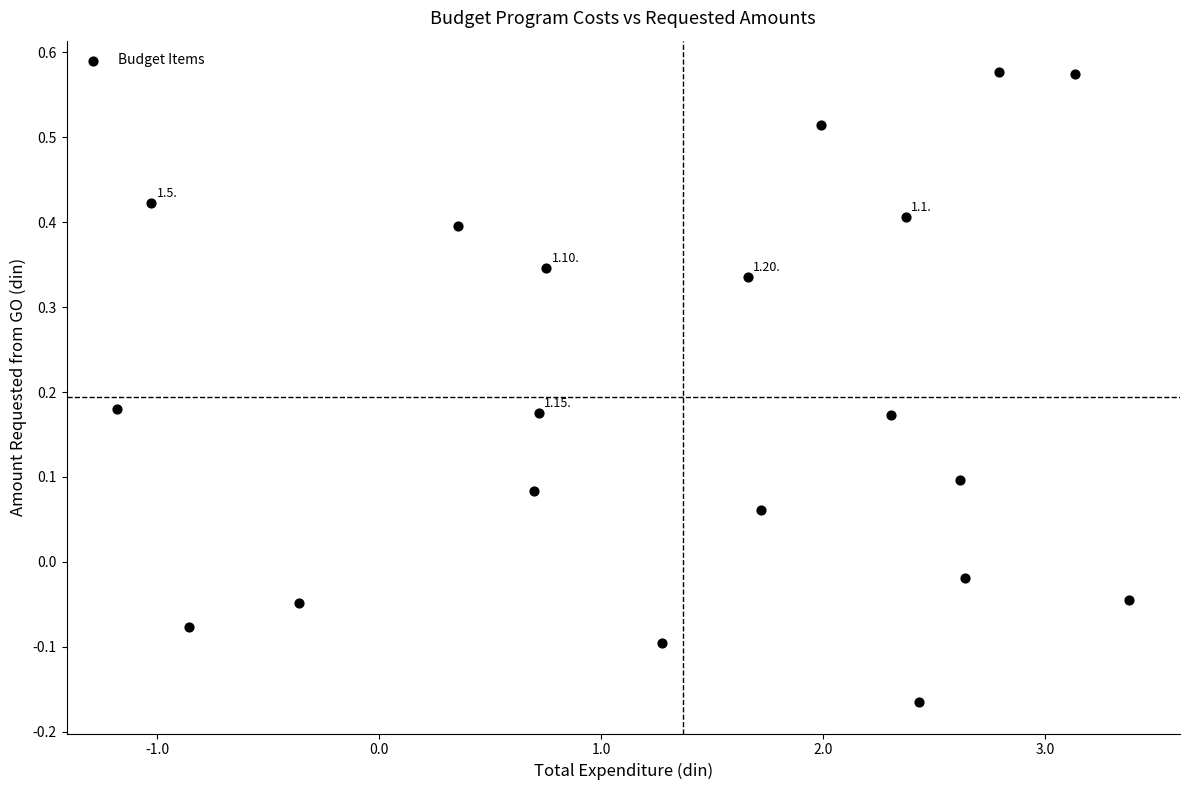

What is the range of Y values (max minus min)?

0.7